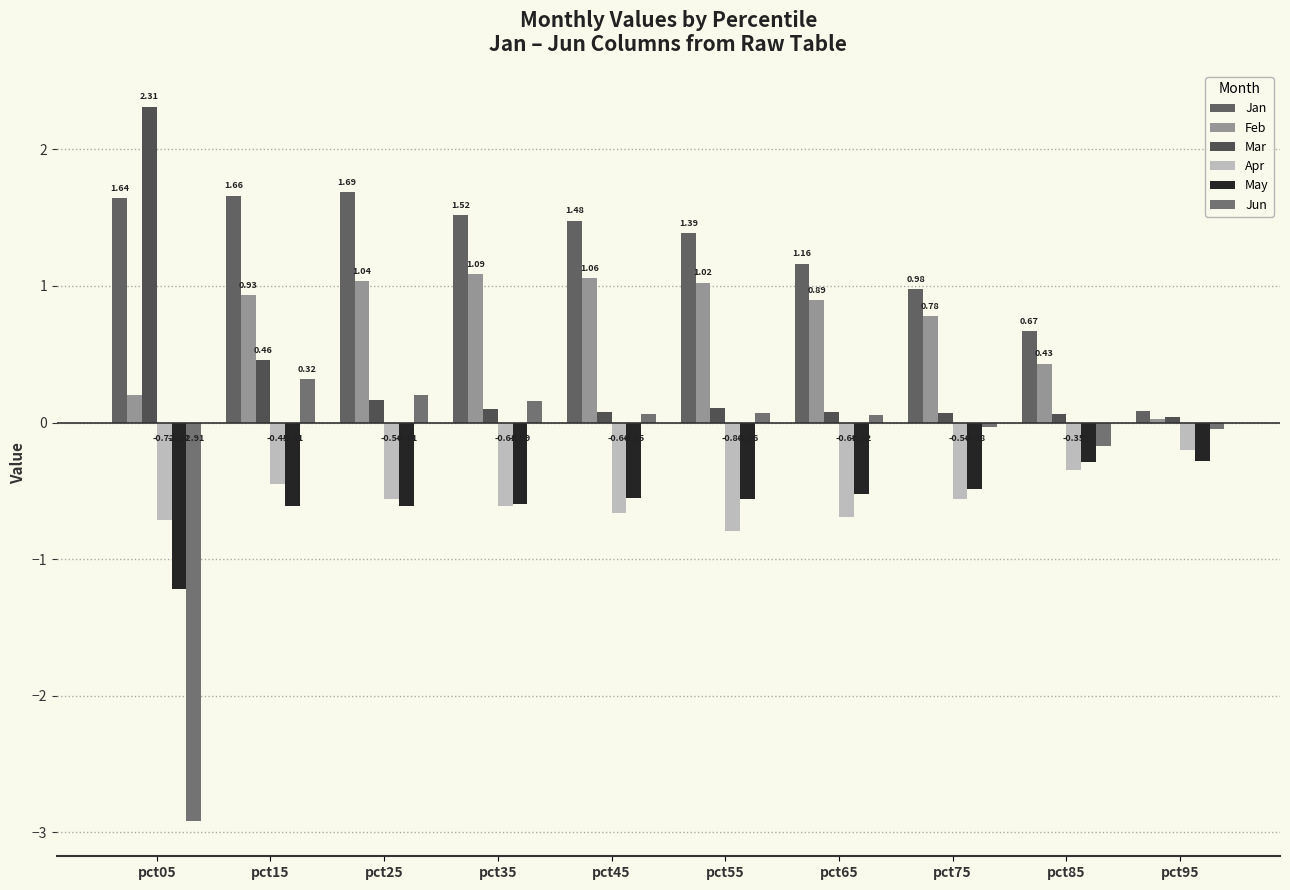

At pct65, list the series in order from largest to smallest.

Jan, Feb, Mar, Jun, May, Apr